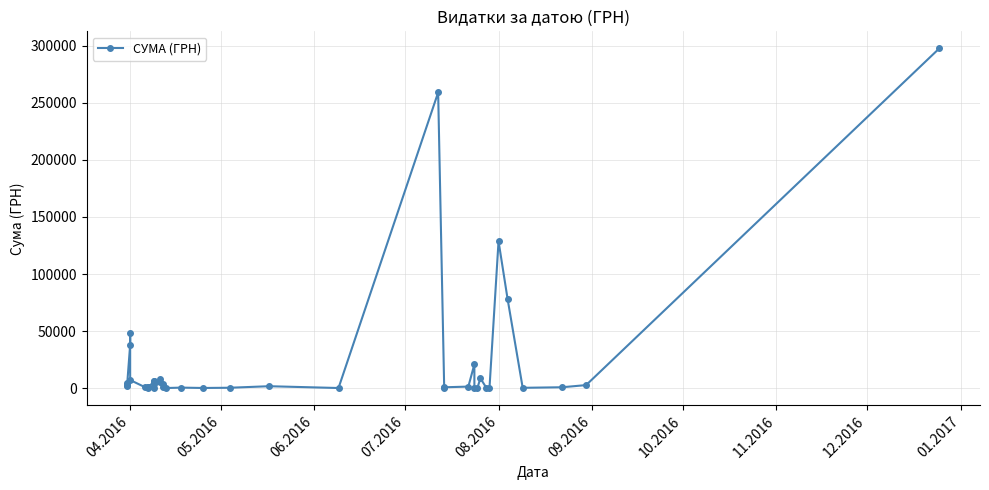

Reading left to right, extract all data points from this chart.

4458.0	2277.6	3075.3	38112.0	48642.9	7160.3	794.0	1450.9	869.0	387.2	6700.0	361.8	5928.0	4129.7	5678.1	8108.9	733.0	3267.0	173.9	527.8	215.5	413.9	1754.9	180.0	259087.9	379.4	819.2	1421.3	21004.8	11.2	359.1	8661.0	199.0	97.8	128776.4	78134.5	361.8	838.0	2734.4	297743.9